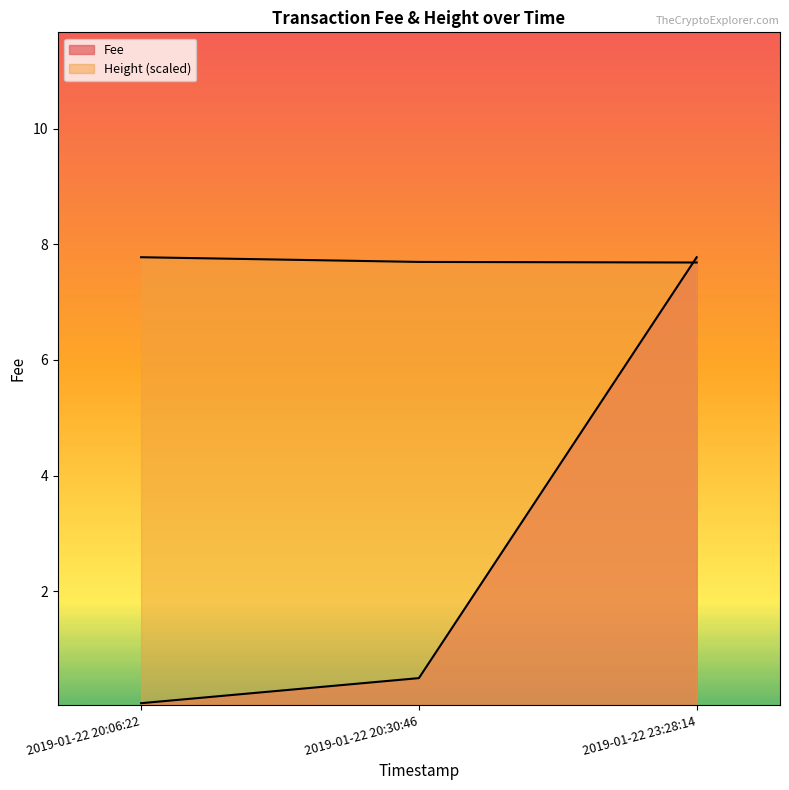

Which category has the highest value in the Fee series?

2019-01-22 23:28:14